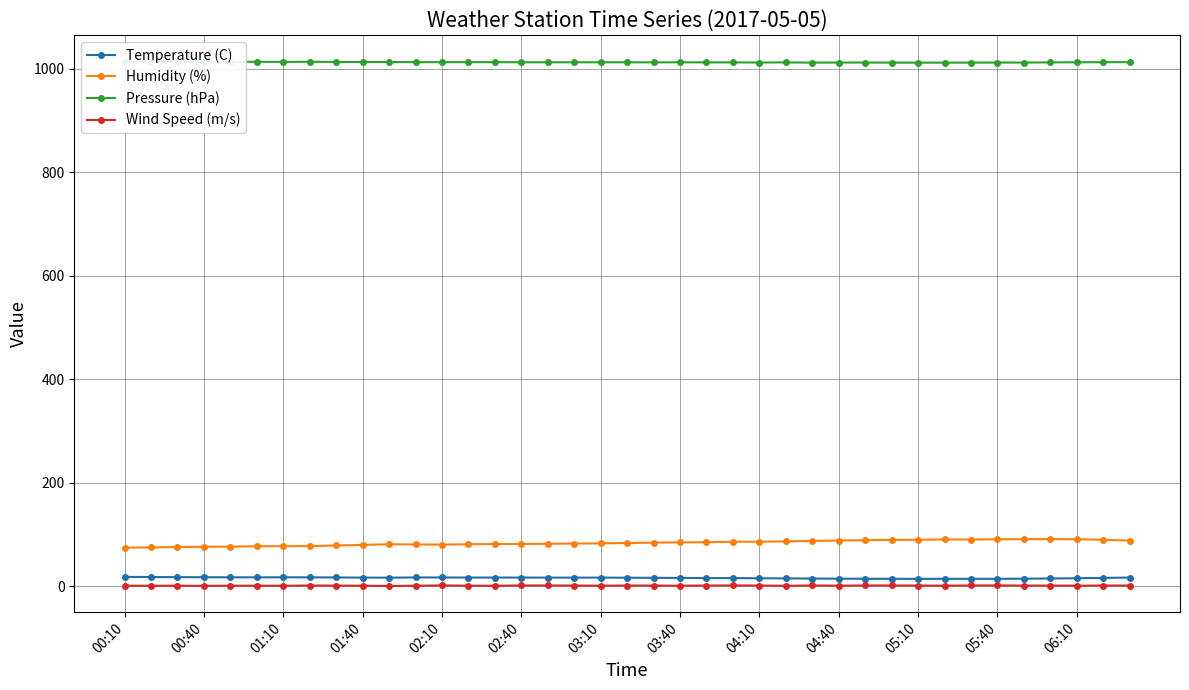

List the series in order of their peak value, highest first.

Pressure (hPa), Humidity (%), Temperature (C), Wind Speed (m/s)